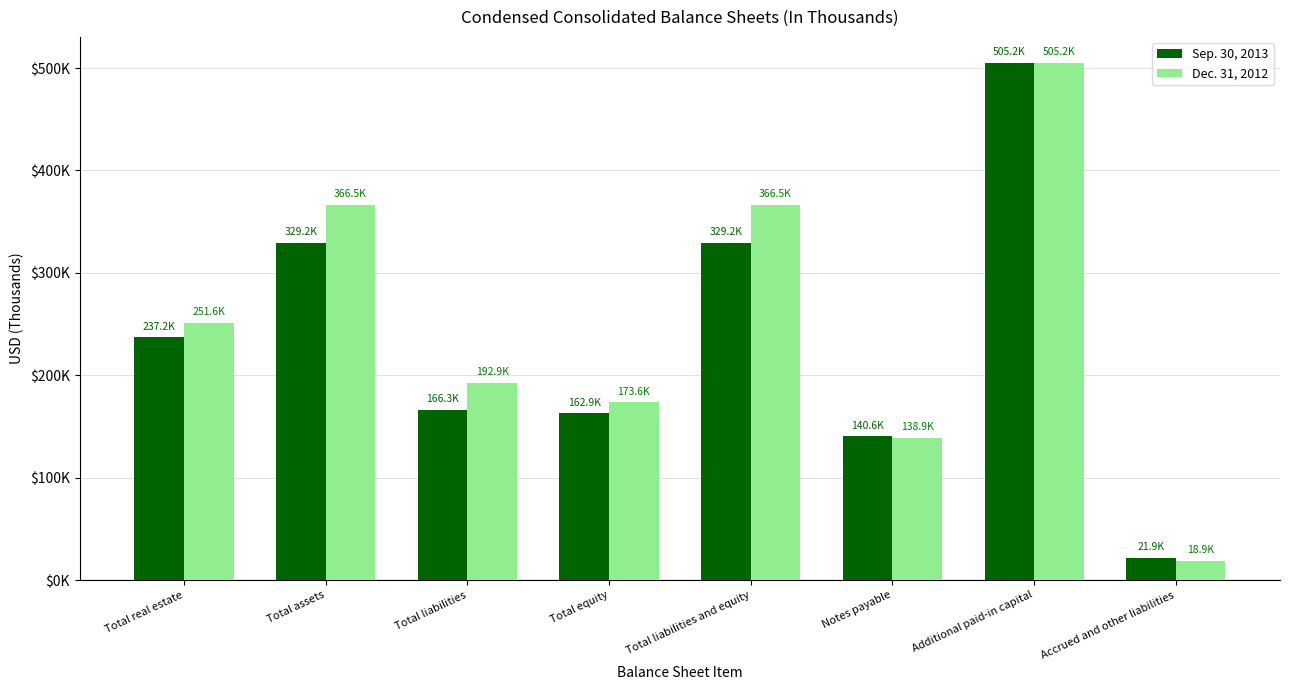

Are the bars horizontal?

No